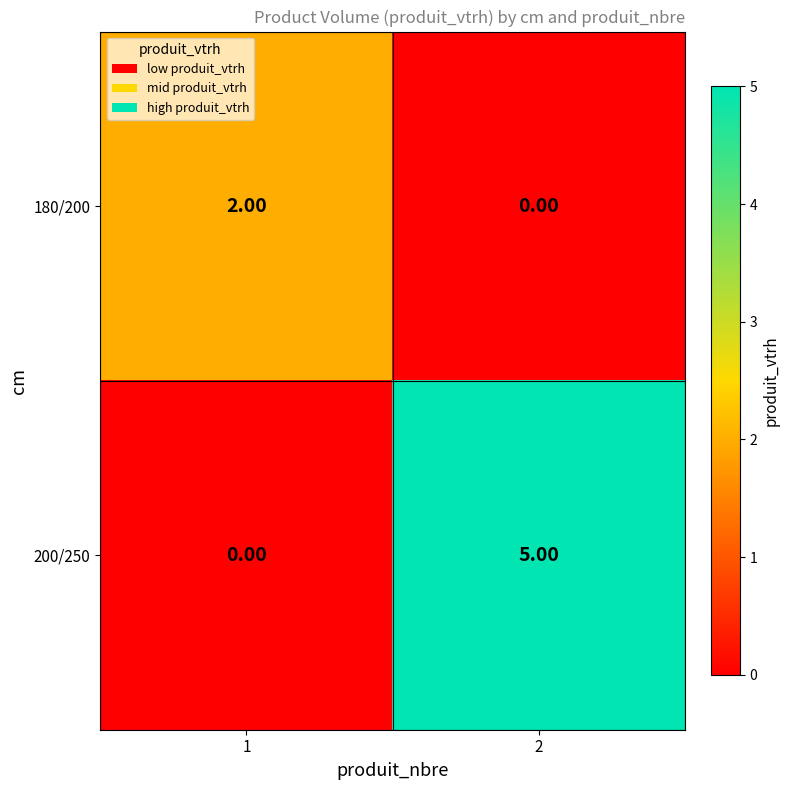

What is the sum of the 200/250 values at 1 and 2?

5